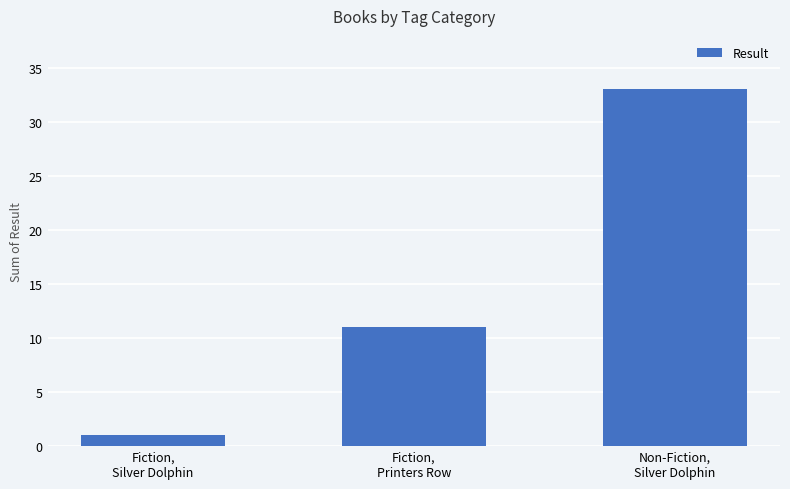

Count the number of categories in the chart.

3